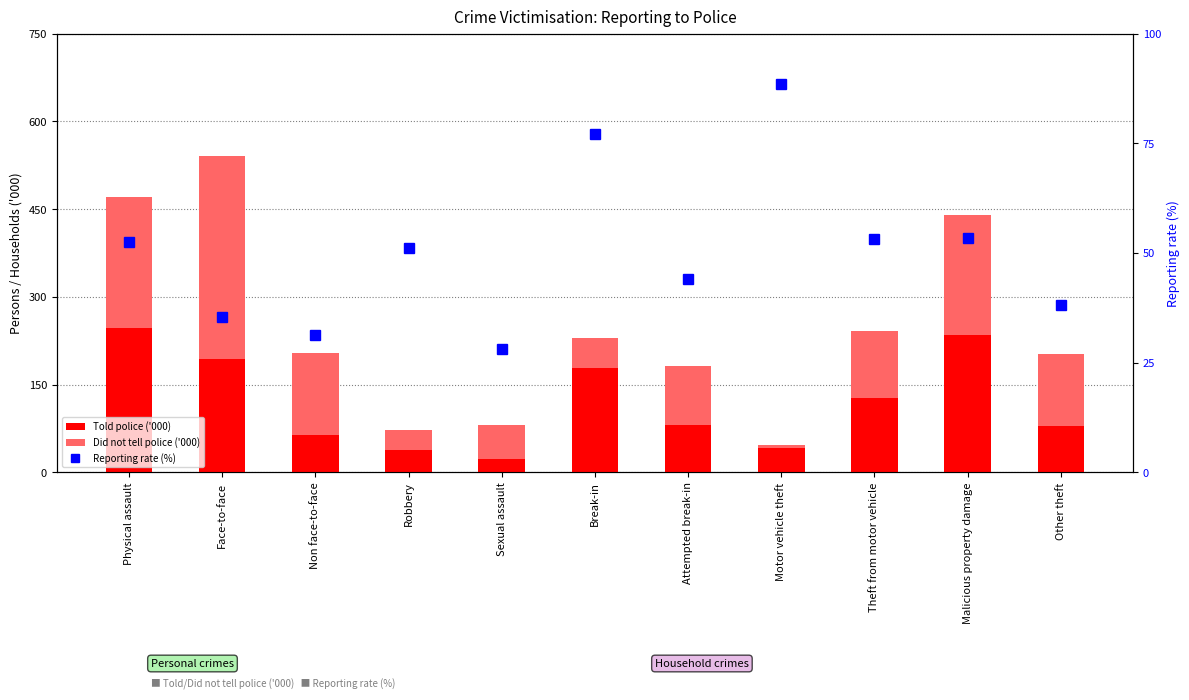

How many values in the Did not tell police ('000) series exceed 112?

6